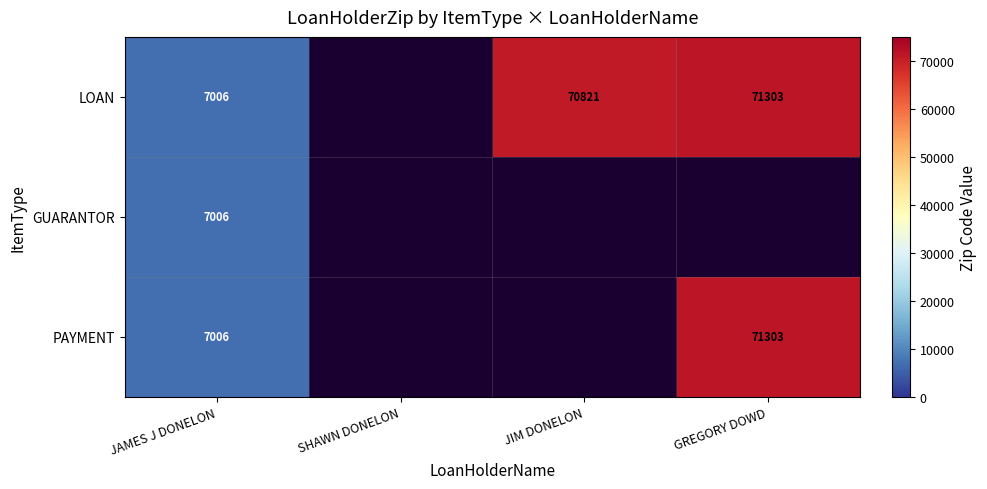

Is the value of PAYMENT at GREGORY DOWD greater than the value of LOAN at JIM DONELON?

Yes